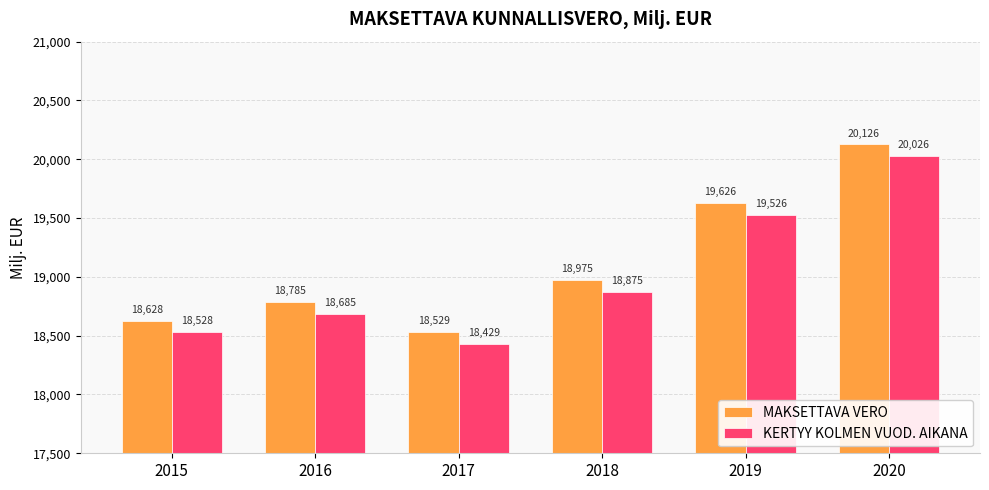

What is the spread (max minus min) of values at 2015?

100.0